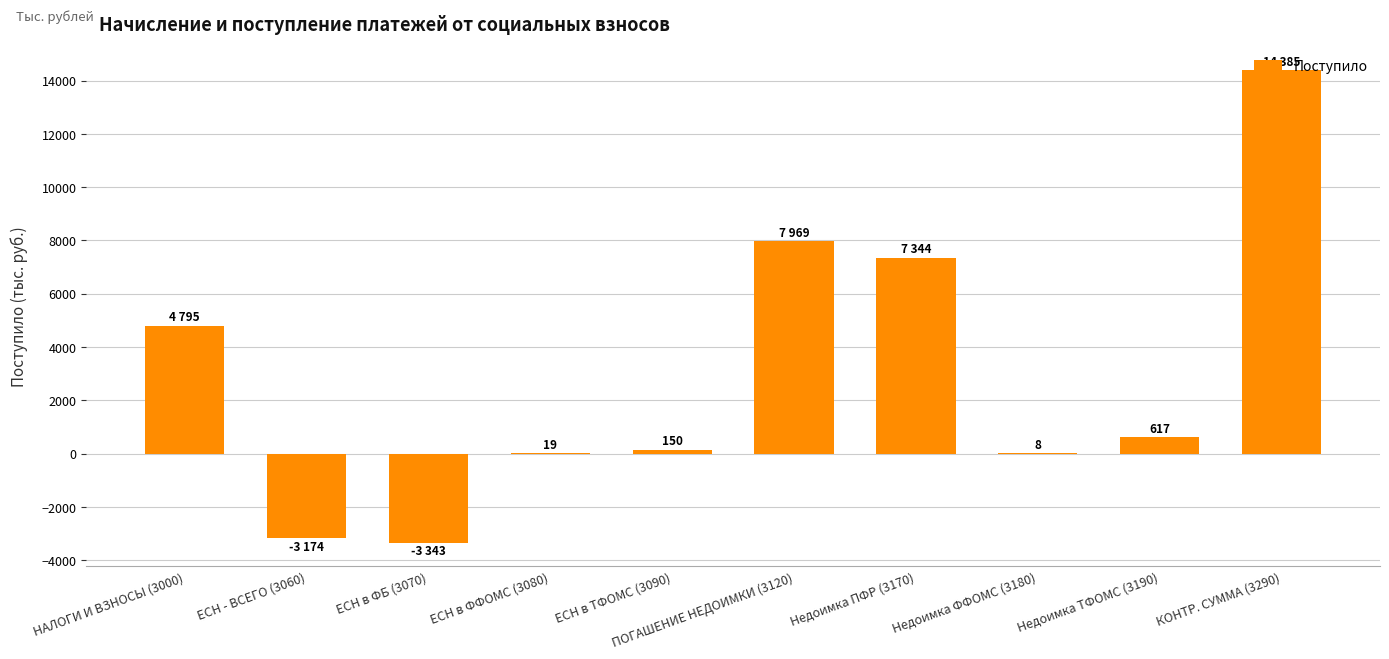

At which label is the value closest to 5521?

НАЛОГИ И ВЗНОСЫ (3000)